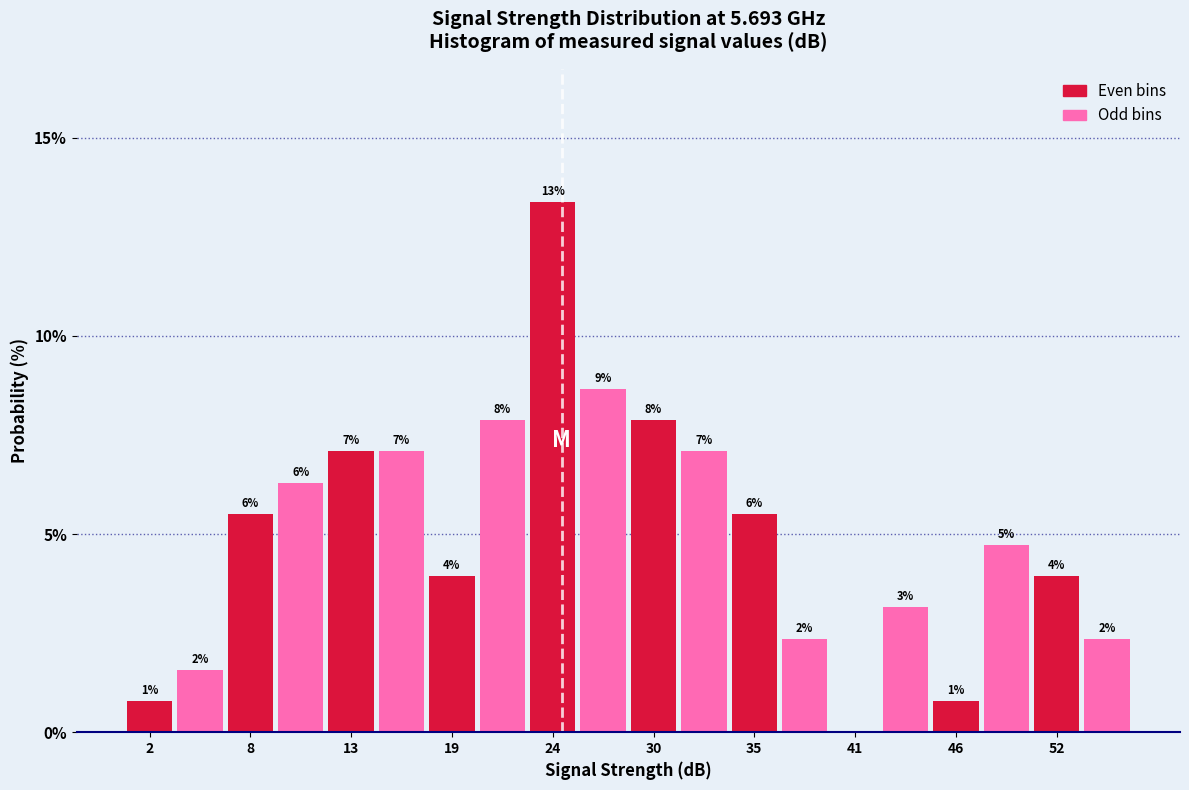

Around what value on the x-axis is the tallest bar? Give the approximate position of its centre, as read against the axis.

24